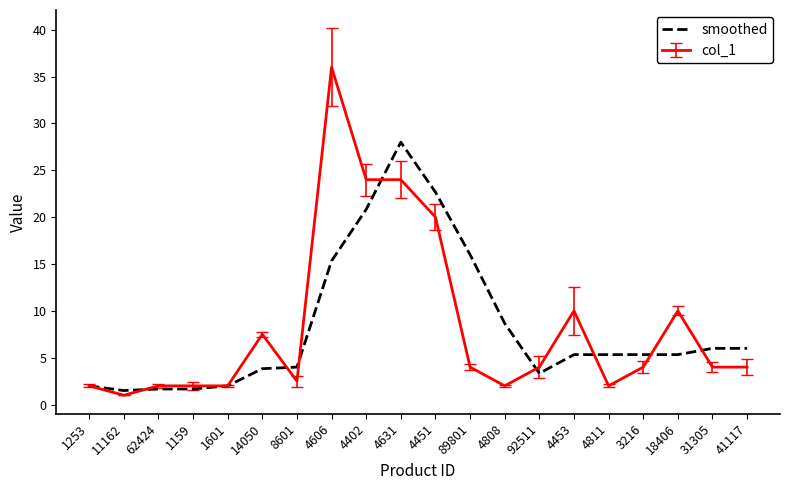

The value of smoothed at 4808 is 8.7. True or false?

True